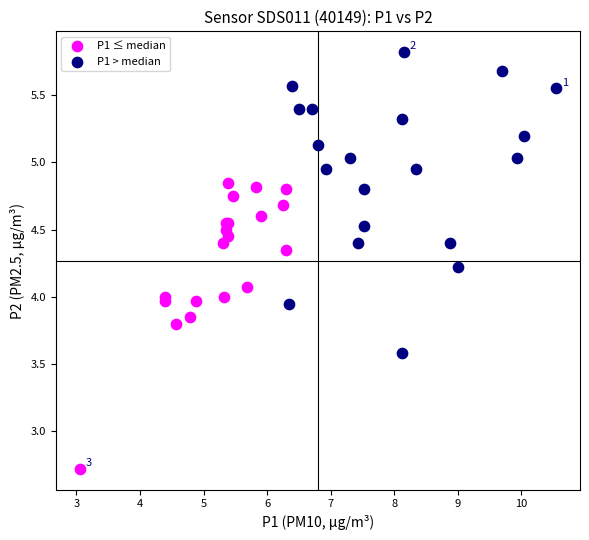

Which series reaches the minimum Y coordinate?

P1 ≤ median